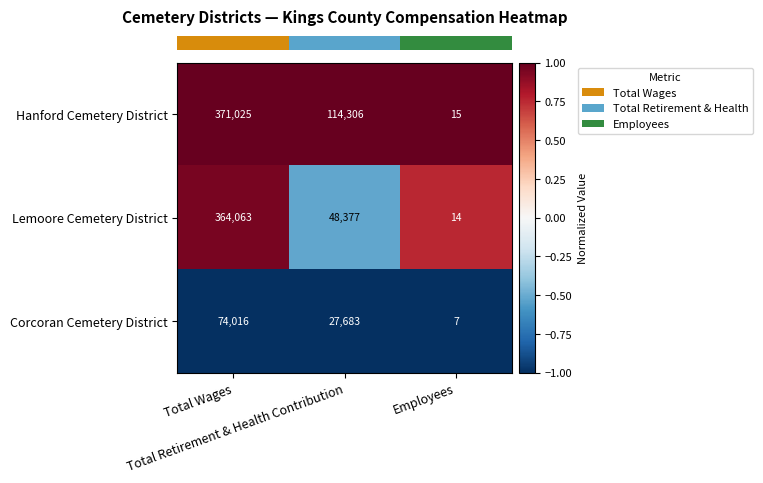

Which category has the highest value across all series?

Total Wages